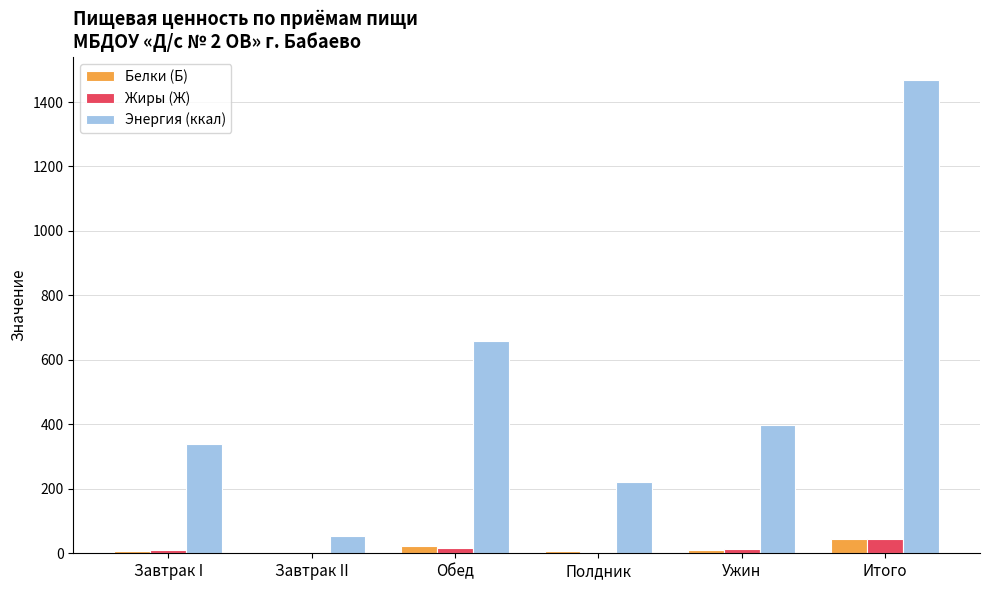

Does the chart contain stacked bars?

No